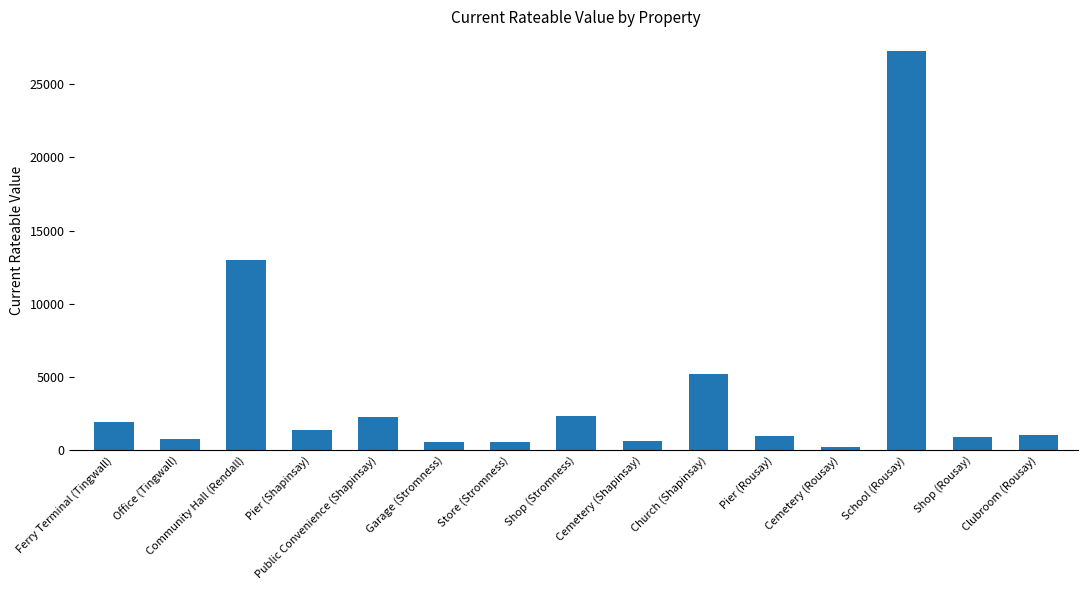

What is the maximum value shown in the chart?

27250